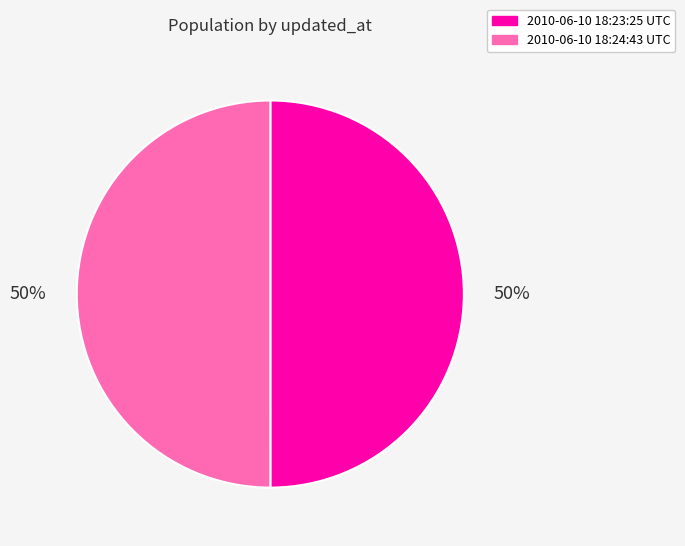

How many slices are in this pie chart?

2